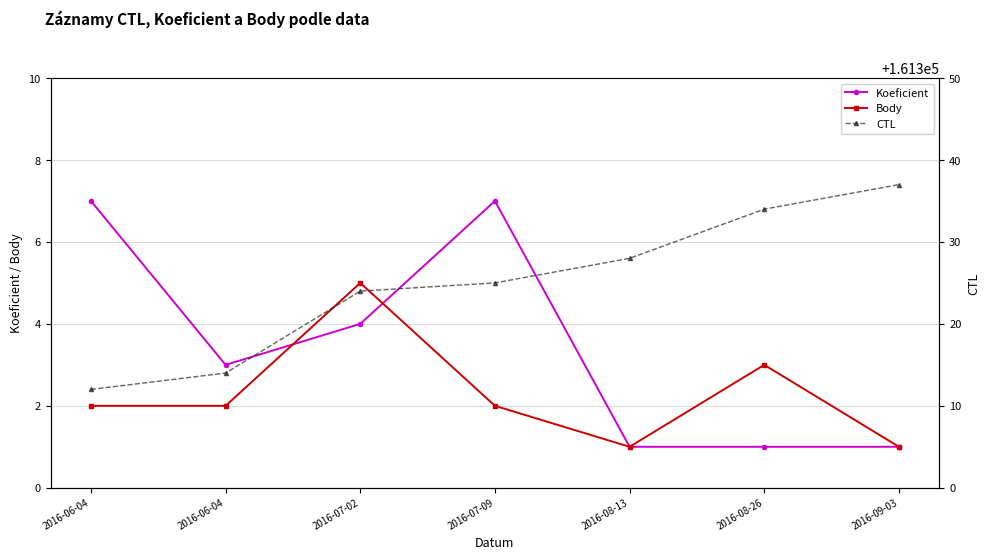

Reading left to right, list all the values displayed in this chart.

Koeficient: 7	3	4	7	1	1	1
Body: 2	2	5	2	1	3	1
CTL: 161312	161314	161324	161325	161328	161334	161337